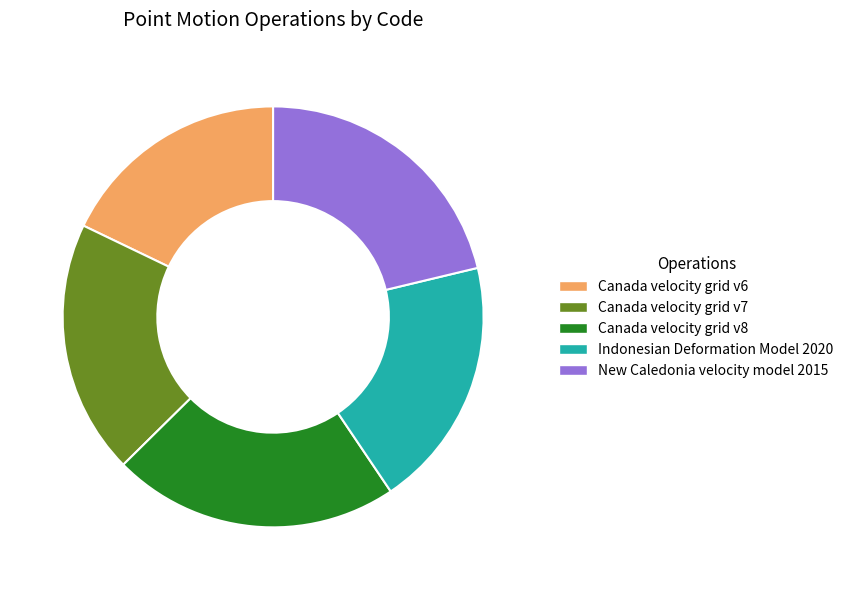

How many segments does this pie chart have?

5